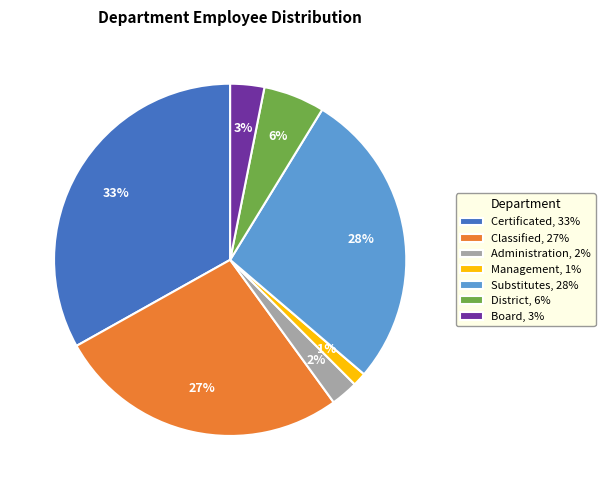

Does Administration account for over 50% of the chart?

No